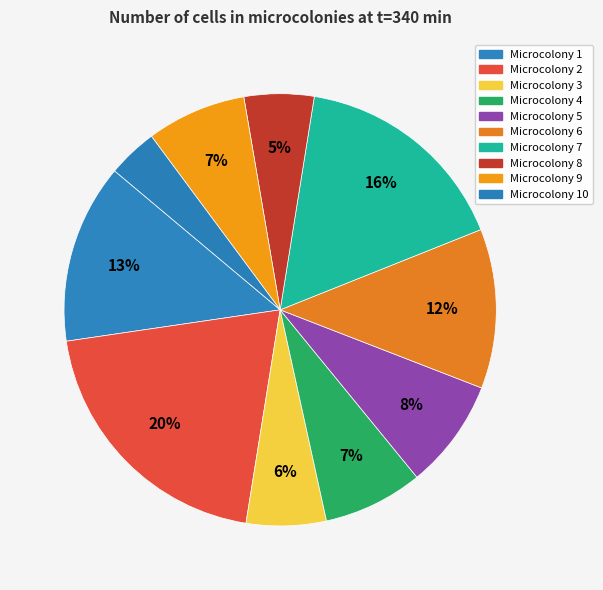

To the nearest percent, what percentage of the pie is Microcolony 4?

7%